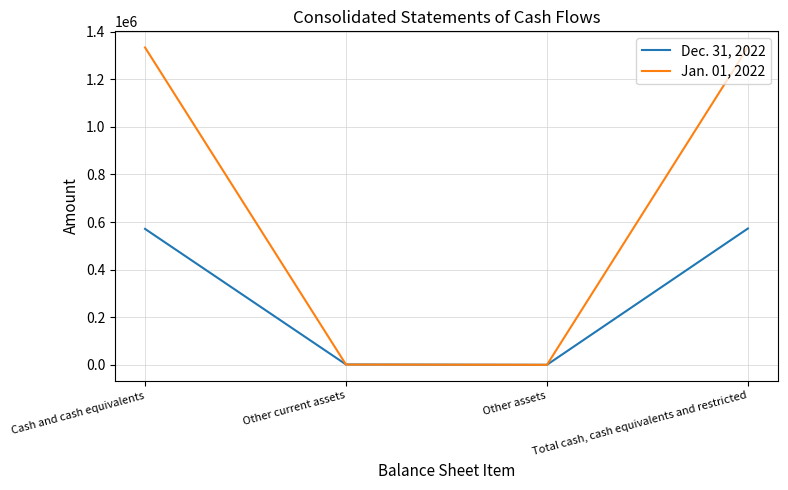

Count the number of data series in this chart.

2